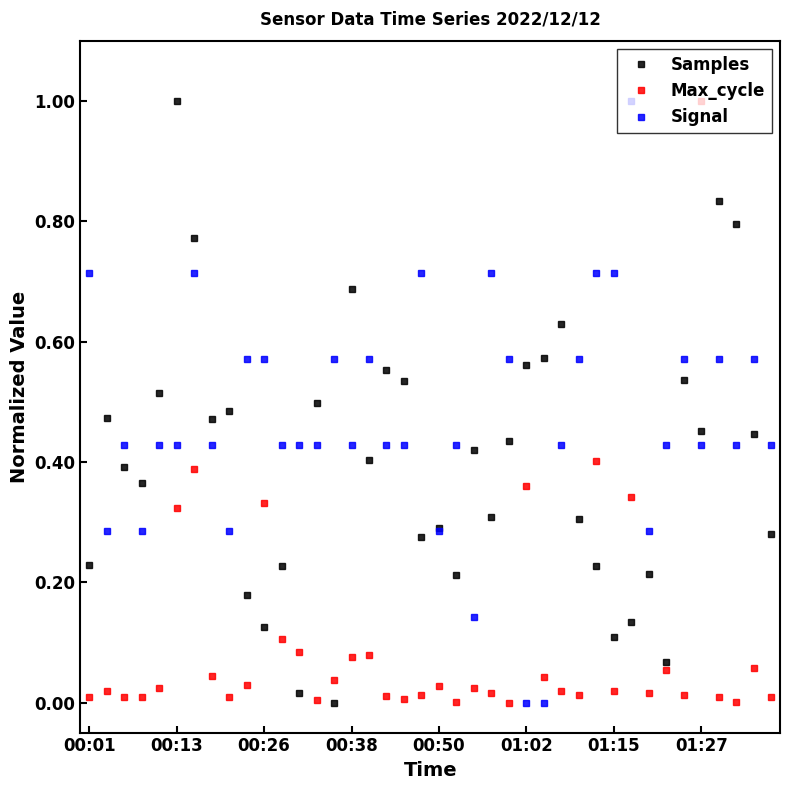

Which series has the largest total across all categories?

Signal